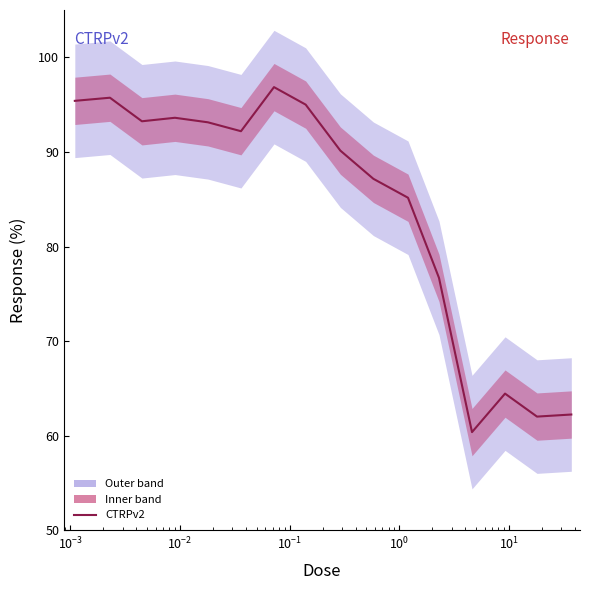

True or false: there are more than 1 points higher than both neighbors.

True